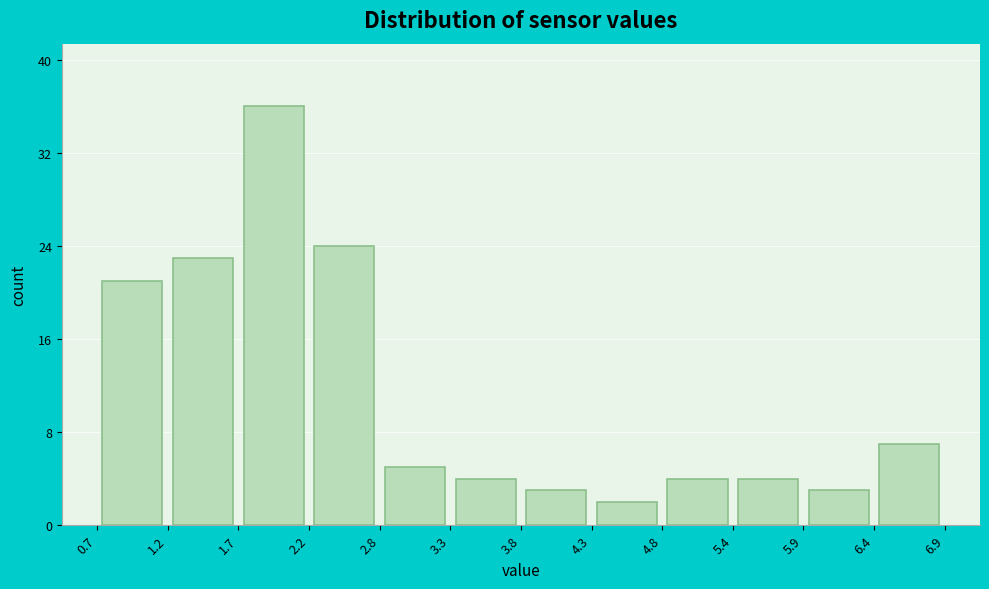

Reading left to right, list every bar in this chart as the range it spans on the x-axis followed by its height. The values are not printed on the chart, so give them approximately, as read against the axis.

0.7 to 1.2: 21
1.2 to 1.7: 23
1.7 to 2.2: 36
2.2 to 2.8: 24
2.8 to 3.3: 5
3.3 to 3.8: 4
3.8 to 4.3: 3
4.3 to 4.8: 2
4.8 to 5.4: 4
5.4 to 5.9: 4
5.9 to 6.4: 3
6.4 to 6.9: 7